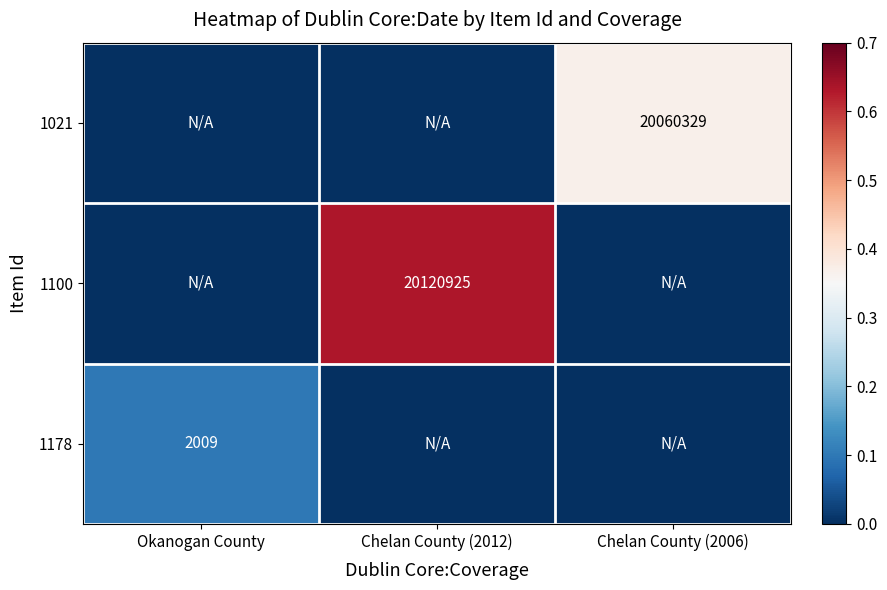

The 1021 series shows 20060329 at Chelan County (2006). True or false?

True